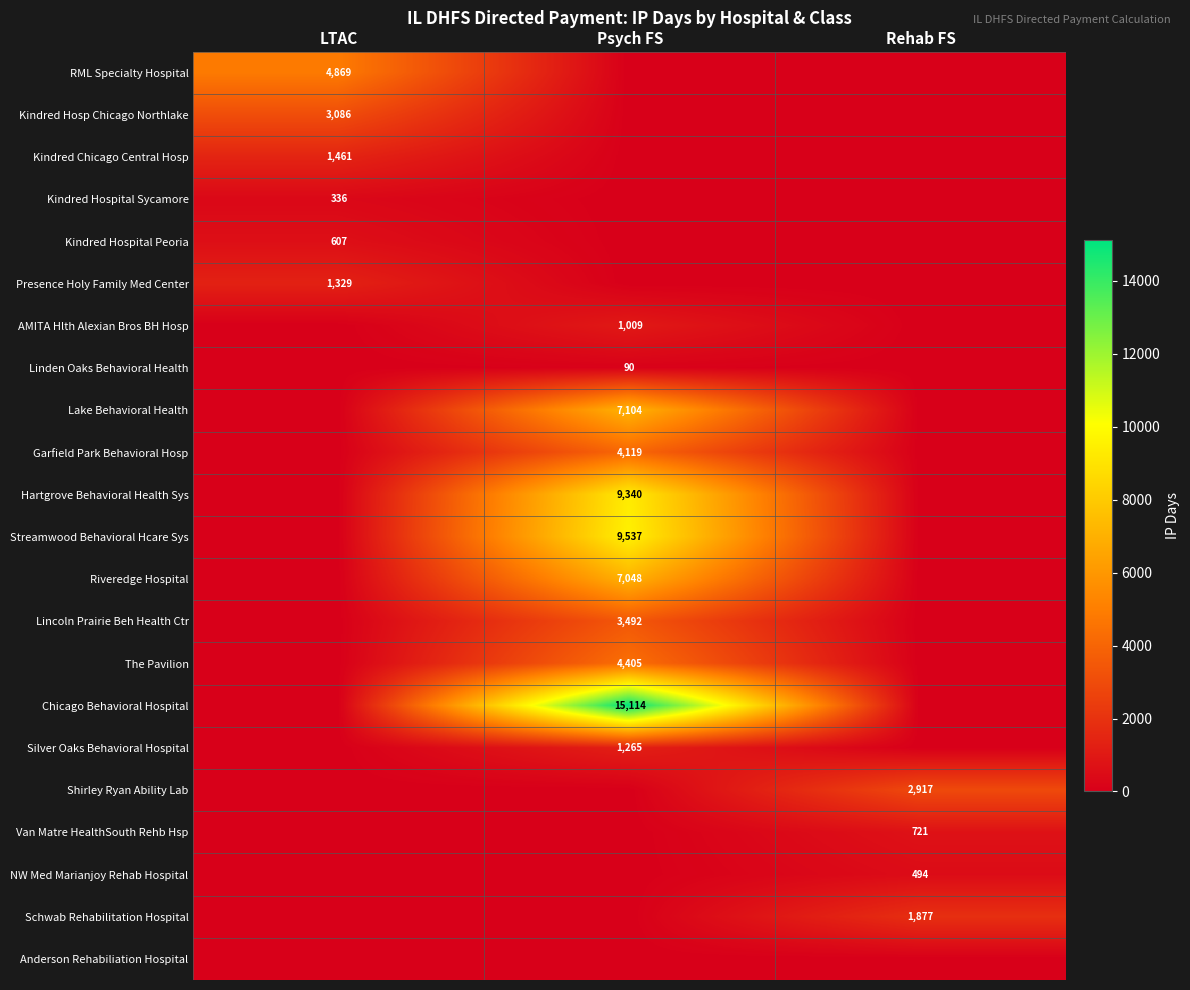

The value of Riveredge Hospital at Psych FS is 7048. True or false?

True